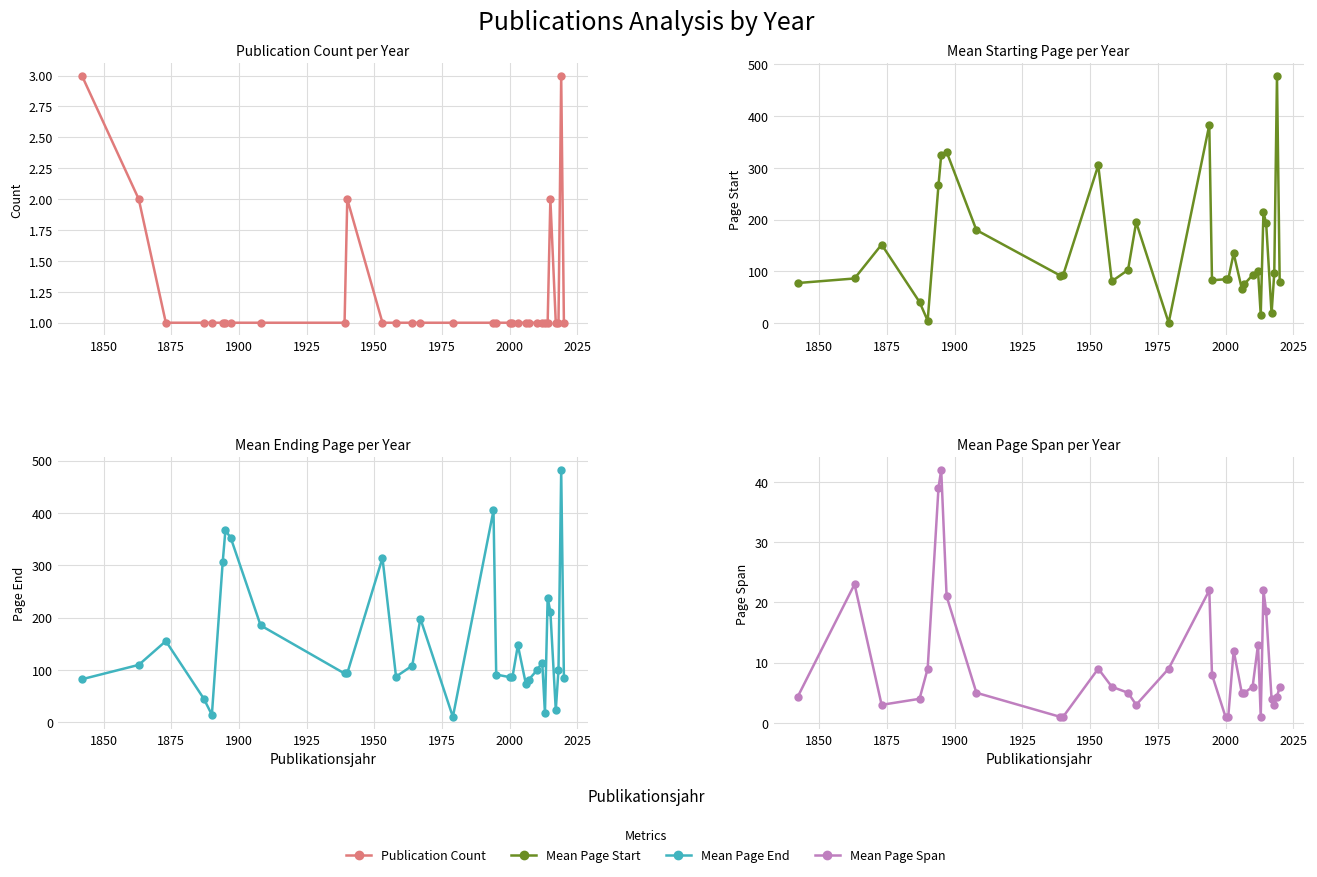

What is the average value of the Mean Page End series?

151.8